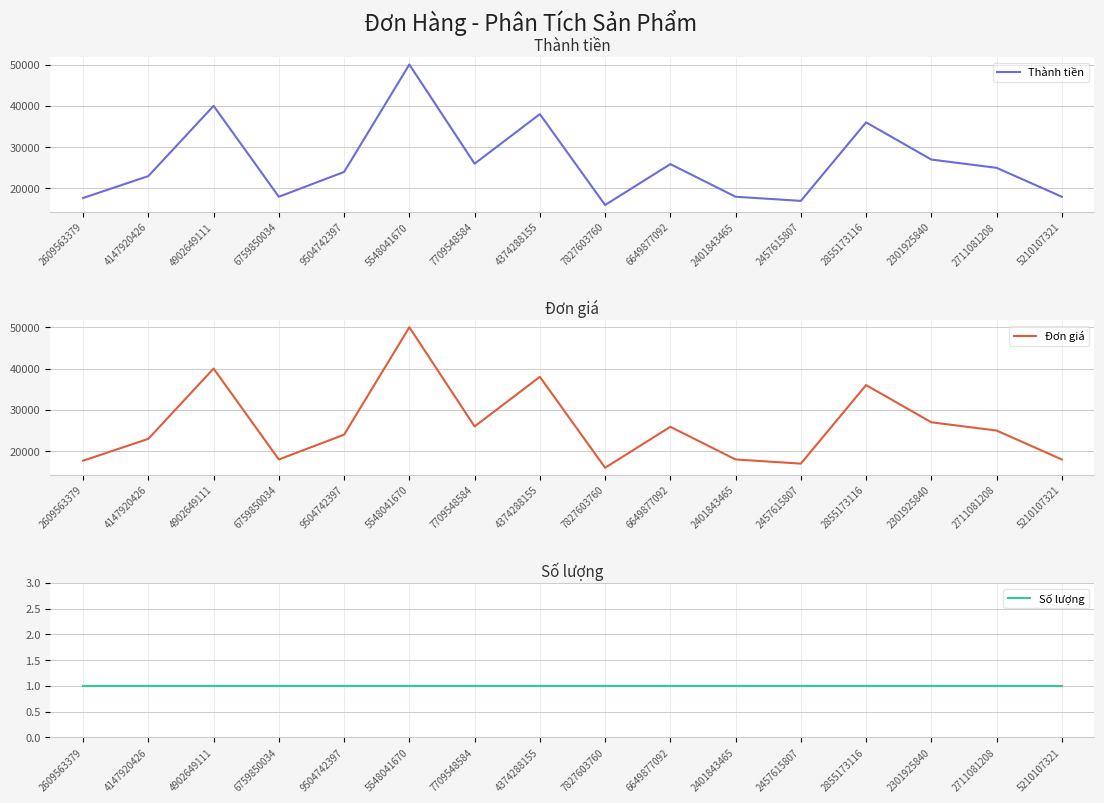

Which series has the largest total across all categories?

Thành tiền